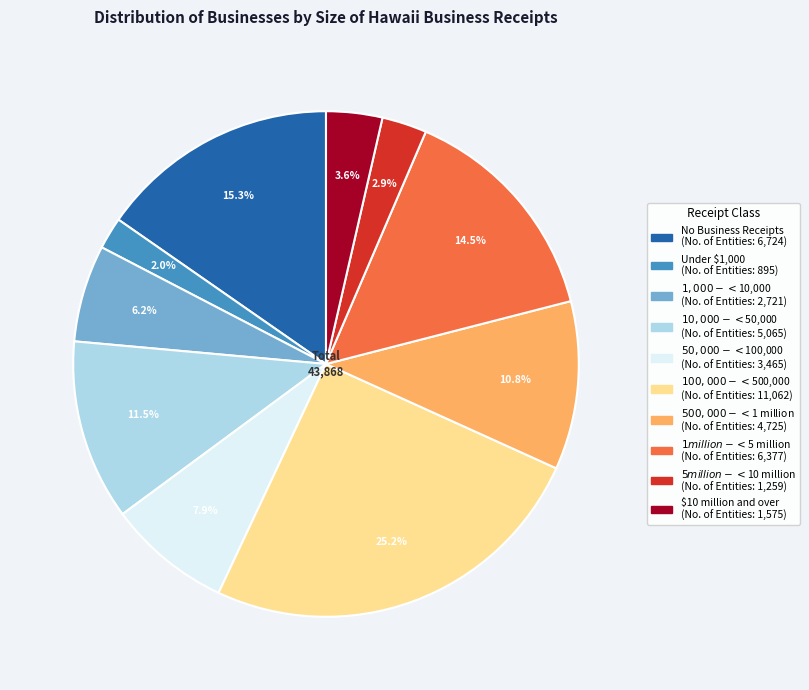

What percentage is NOT represented by $1 million - < $5 million?

85.5%